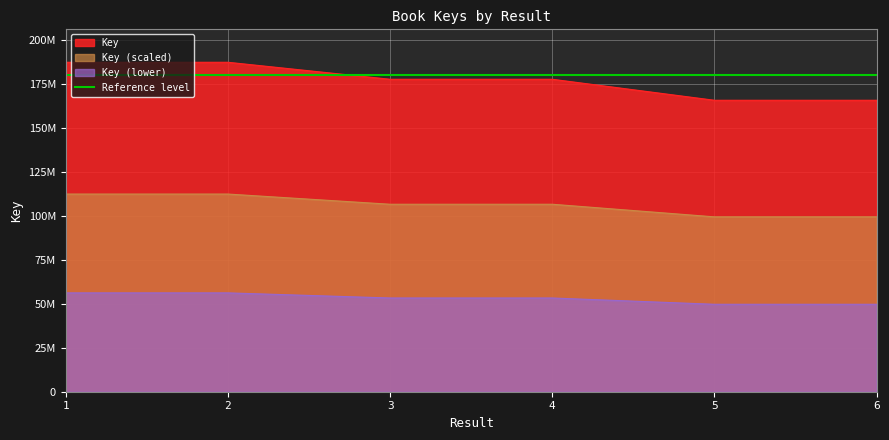

What is the value of the 1st point from the left?

187376679